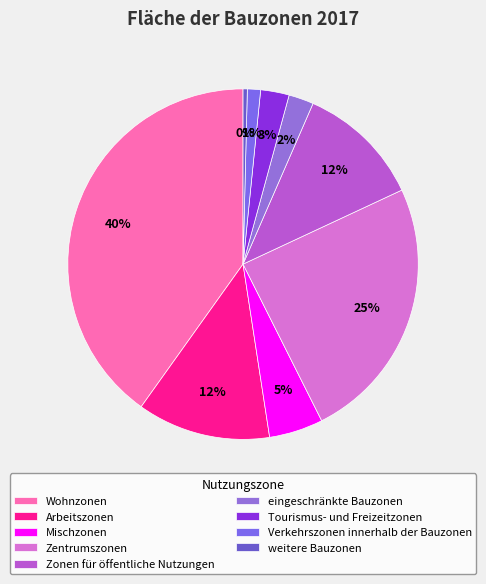

Which slice is the largest?

Wohnzonen